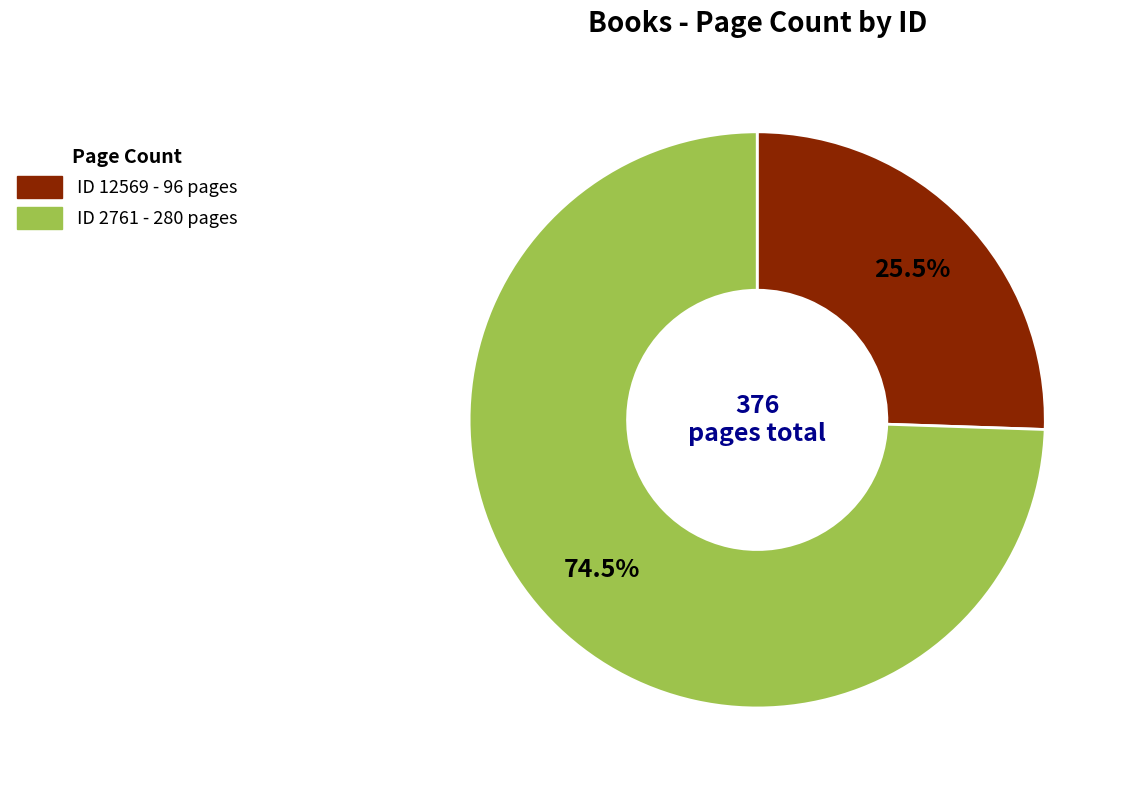

How many segments does this pie chart have?

2